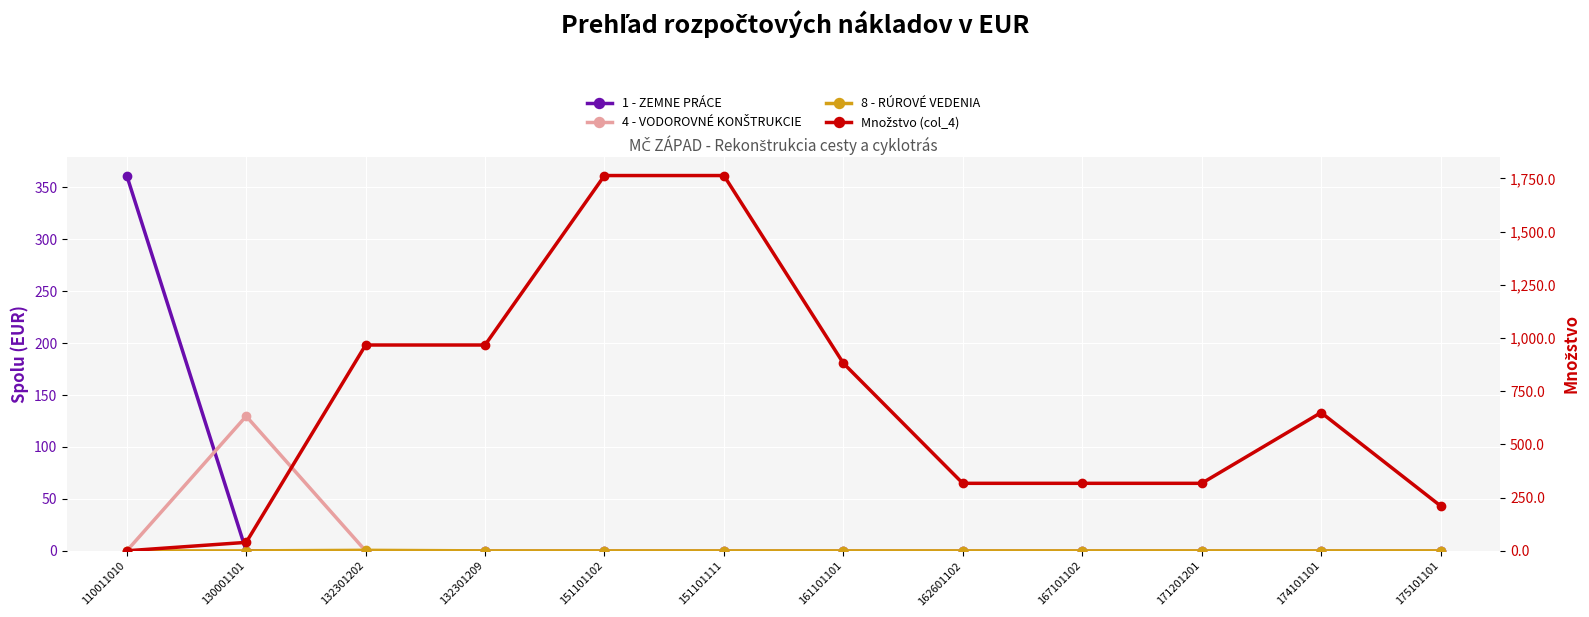

What is the sum of all Množstvo (col_4) values?

8195.0